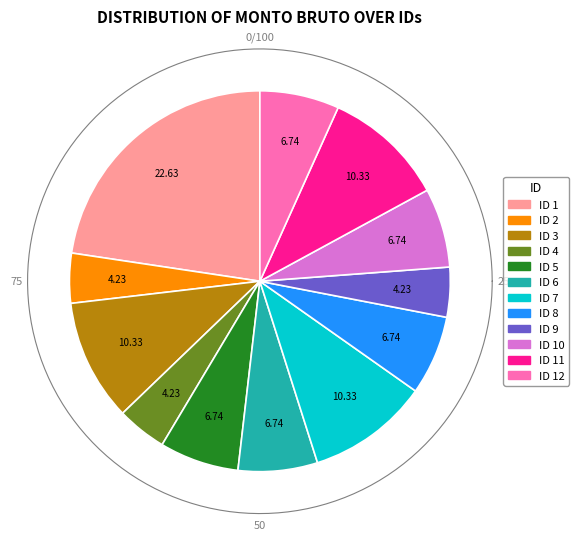

Approximately how many times larger is the value at ID 6 compared to ID 4?

1.6